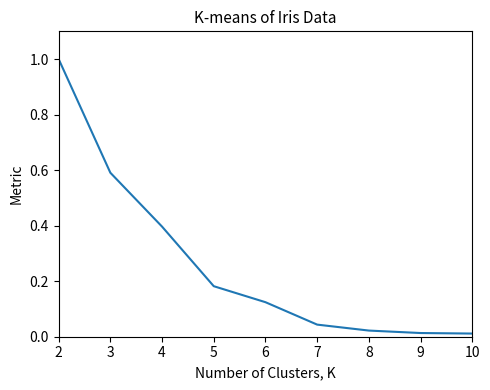

Between 4 and 6, which is larger?

4